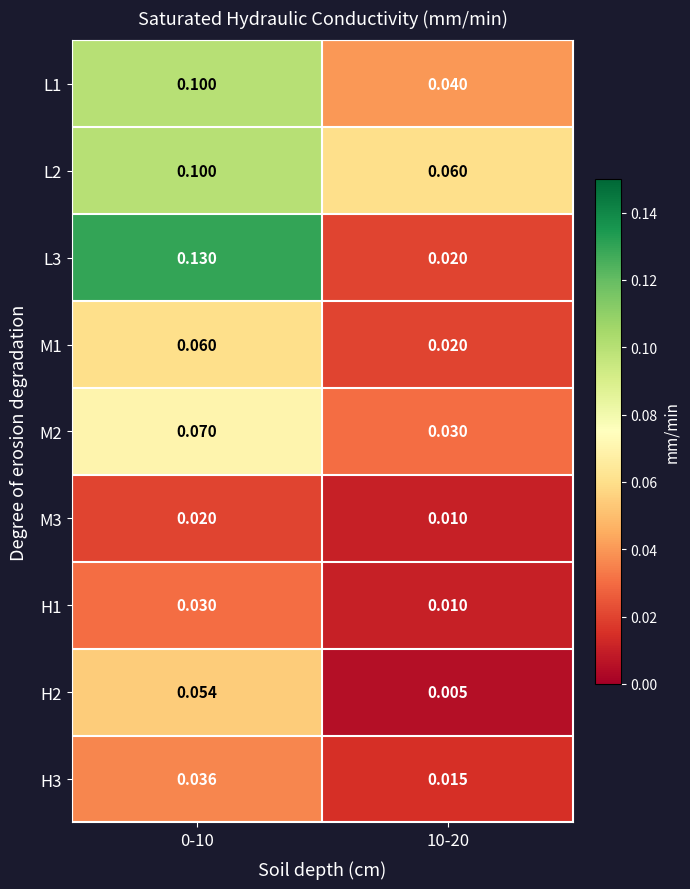

Is the value of M1 at 10-20 greater than the value of M2 at 10-20?

No